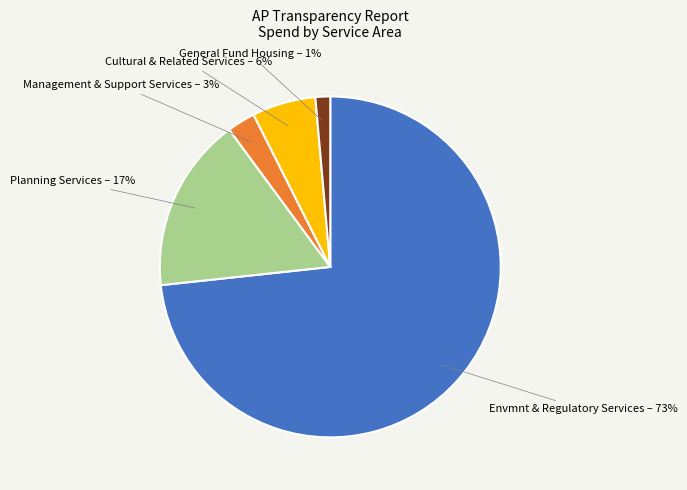

To the nearest percent, what is the difference between the largest and smallest slice percentages?

72%